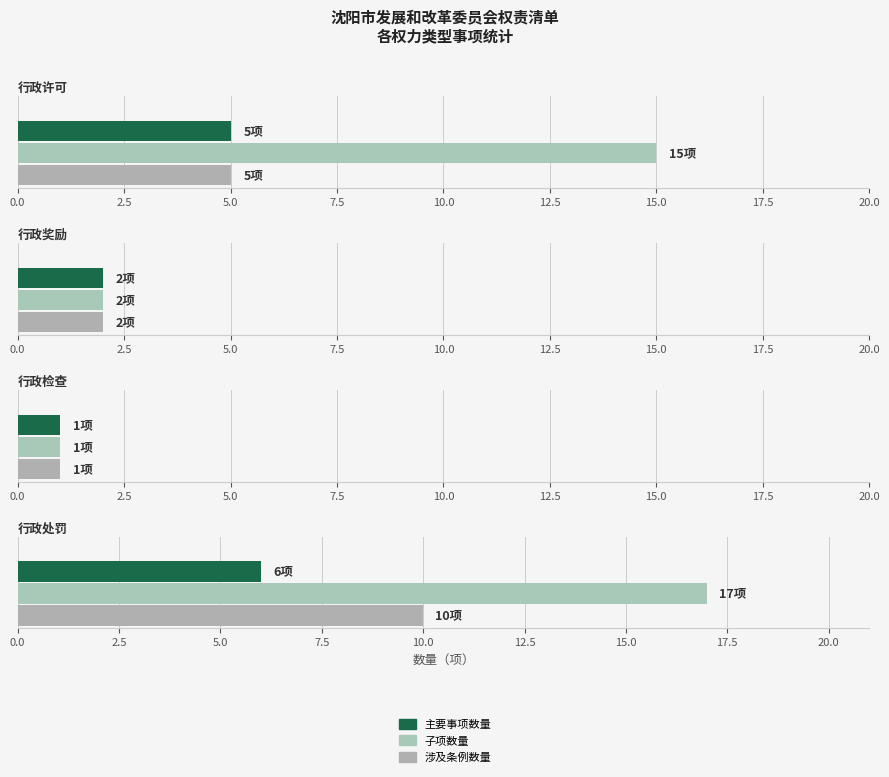

Which series has the widest spread of values?

子项数量